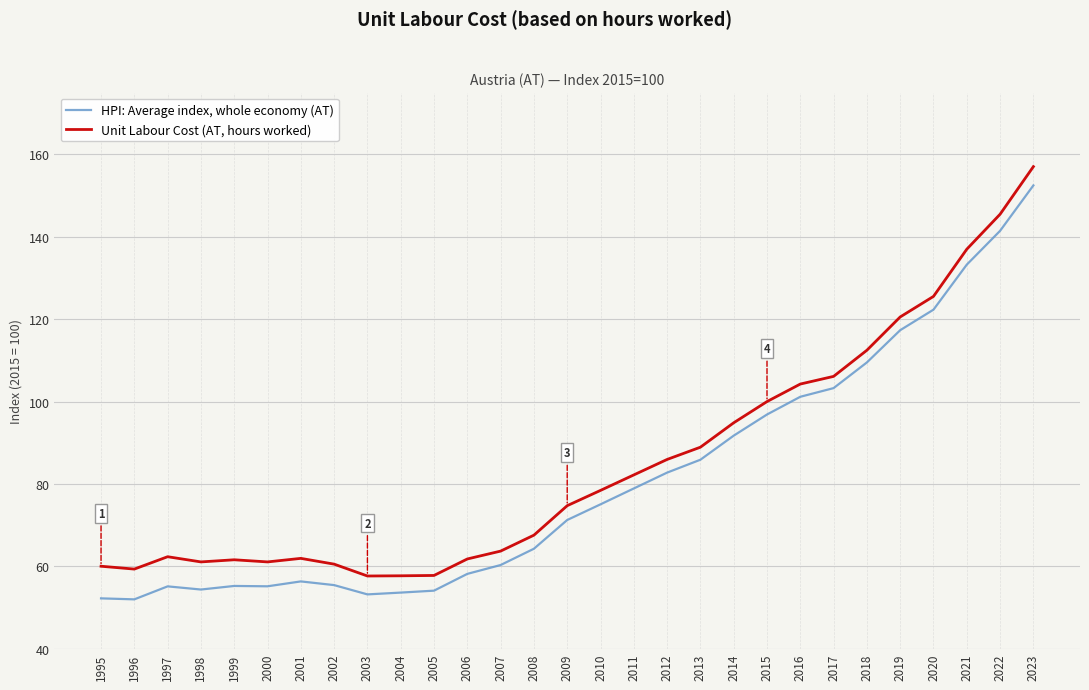

Which series has the largest total across all categories?

Unit Labour Cost (AT, hours worked)